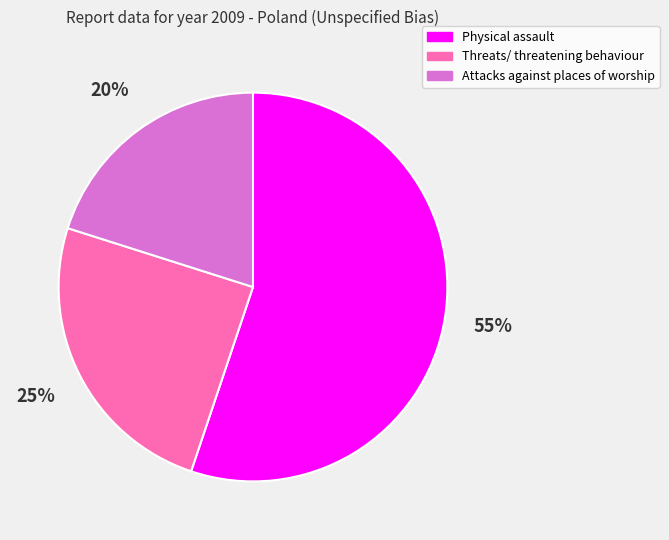

What is the ratio of the value at Attacks against places of worship to the value at Threats/ threatening behaviour?

0.8